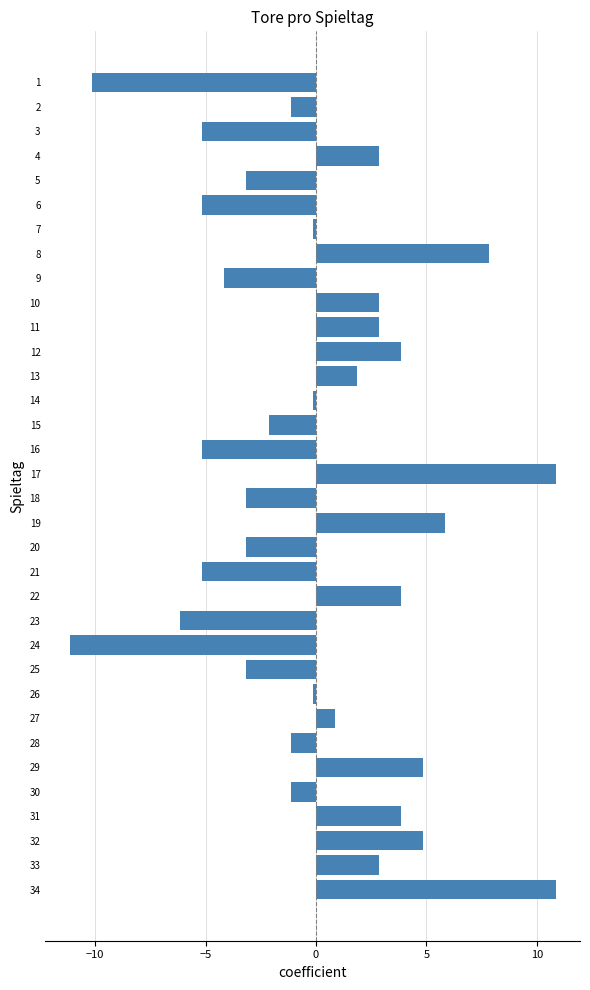

How many values are below 0?

19